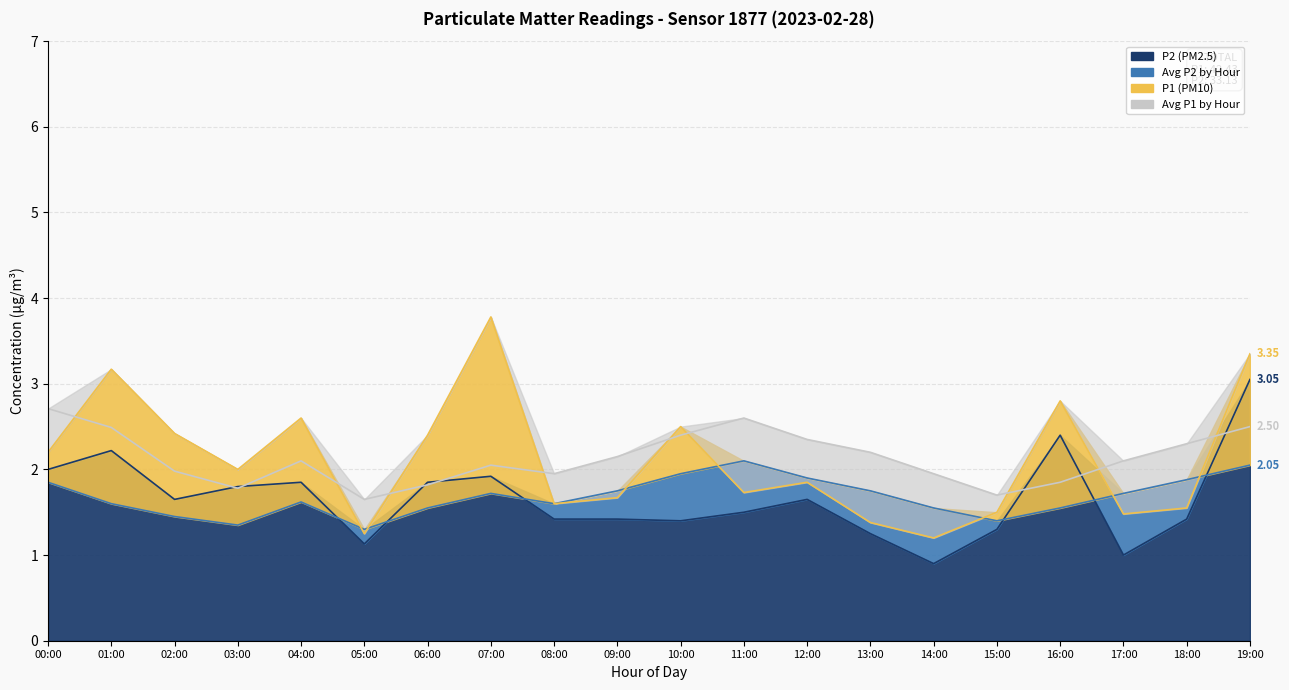

Which series has the widest spread of values?

P1